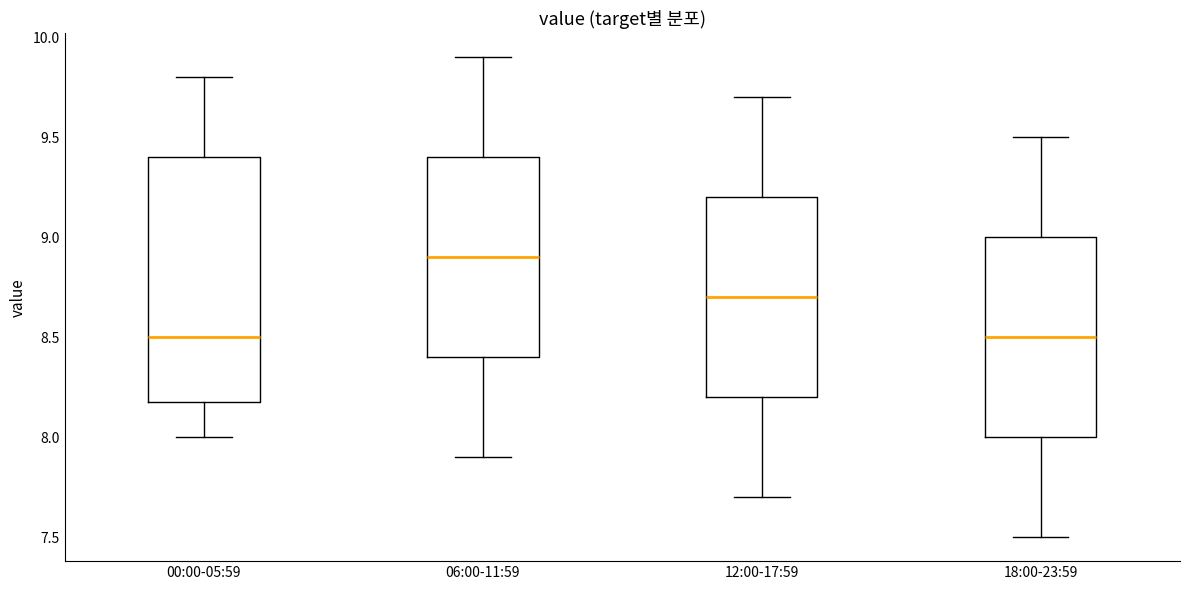

Reading left to right, transcribe this box plot: for each box, give where its median line is, the range the box spans, and where its two whiskers end, as read against the y-axis. The values are not printed on the chart, so give them approximately, as read against the axis.

00:00-05:59: median 8.5, box 8.2 to 9.4, whiskers 8.0 to 9.8
06:00-11:59: median 8.9, box 8.4 to 9.4, whiskers 7.9 to 9.9
12:00-17:59: median 8.7, box 8.2 to 9.2, whiskers 7.7 to 9.7
18:00-23:59: median 8.5, box 8.0 to 9.0, whiskers 7.5 to 9.5